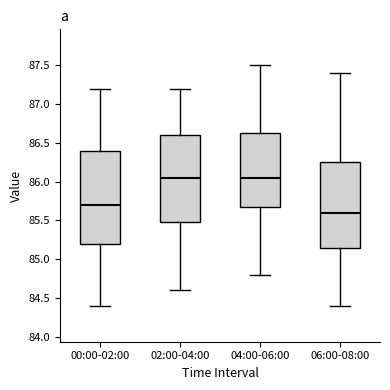

Comparing the boxes themselves (not the whiskers), which one is the tallest?

00:00-02:00